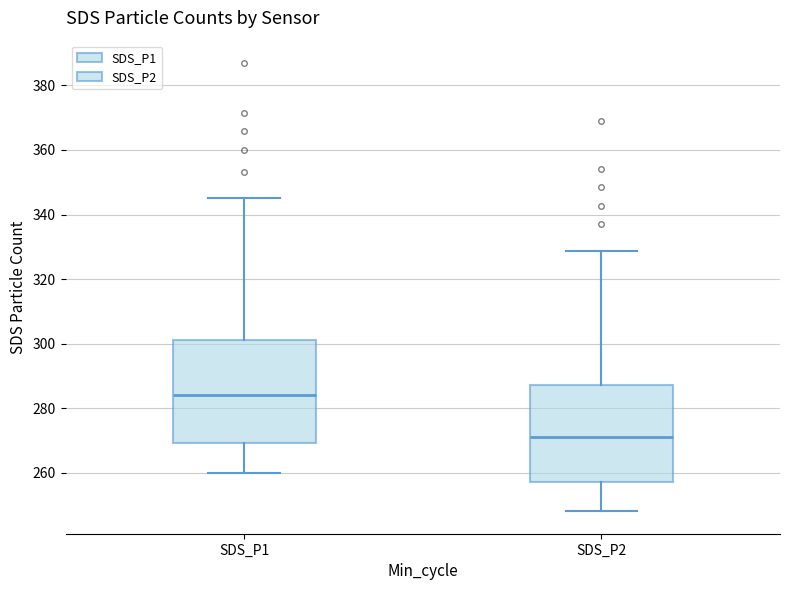

Where is the upper edge of the box for SDS_P2 on the y-axis? The values are not printed on the chart, so give them approximately, as read against the axis.

288